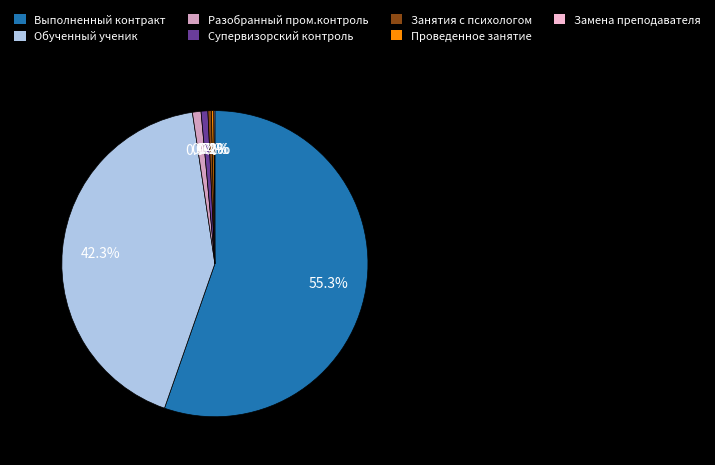

To the nearest percent, what is the difference between the largest and smallest slice percentages?

55%